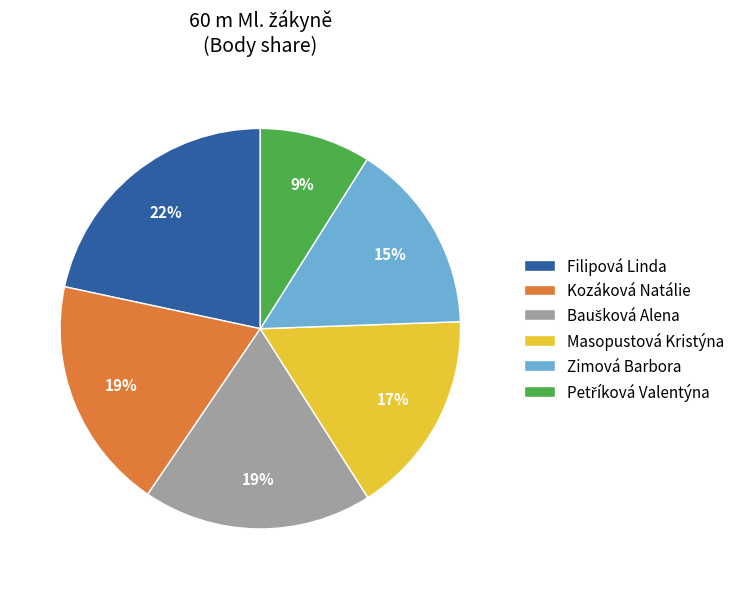

What percentage is the Kozáková Natálie slice, to the nearest percent?

19%